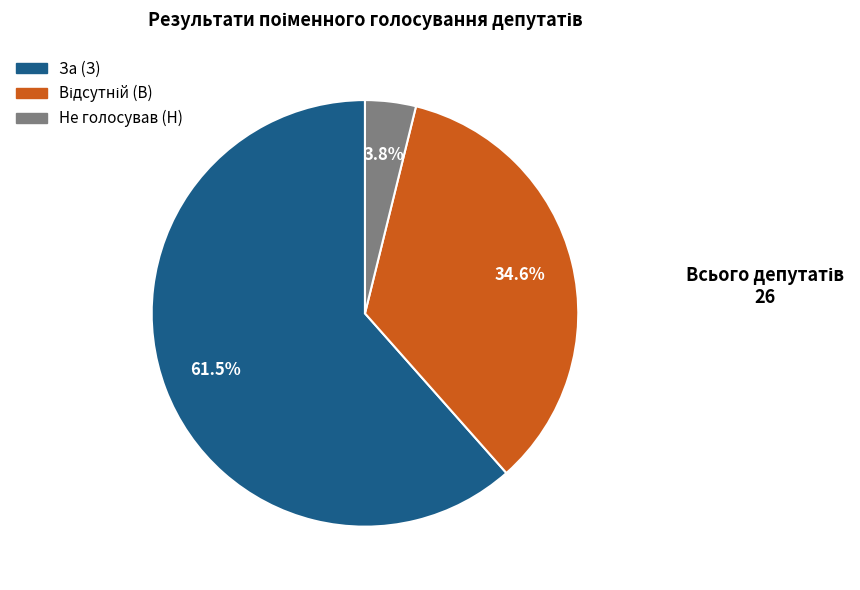

To the nearest percent, what is the difference between the largest and smallest slice percentages?

58%